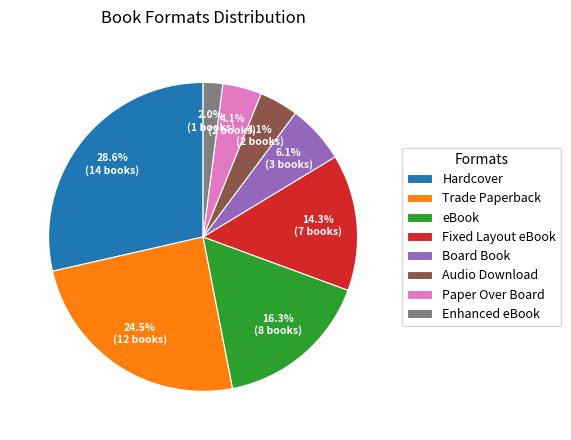

Between Board Book and Paper Over Board, which is larger?

Board Book